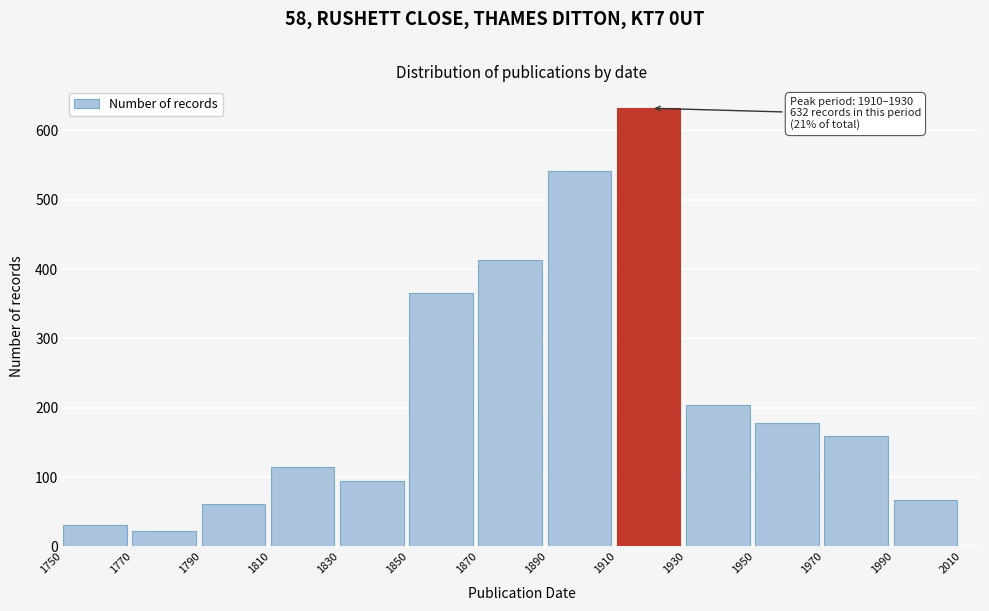

Over which range of the x-axis is the bar tallest?

1910 to 1930